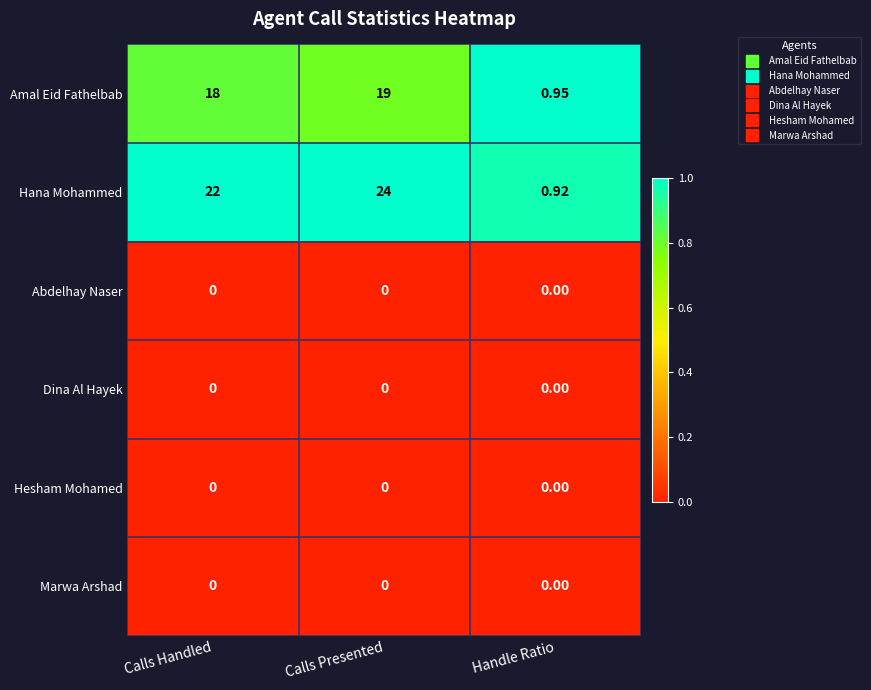

At how many categories does at least one series exceed 0?

3